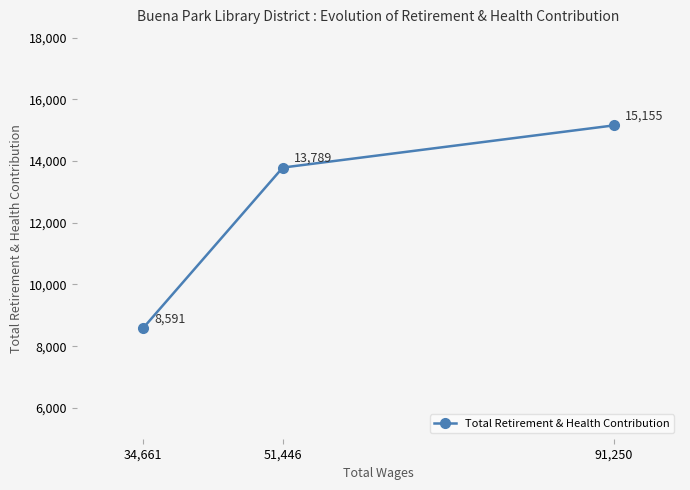

What is the value of the 2nd point from the left?

13789